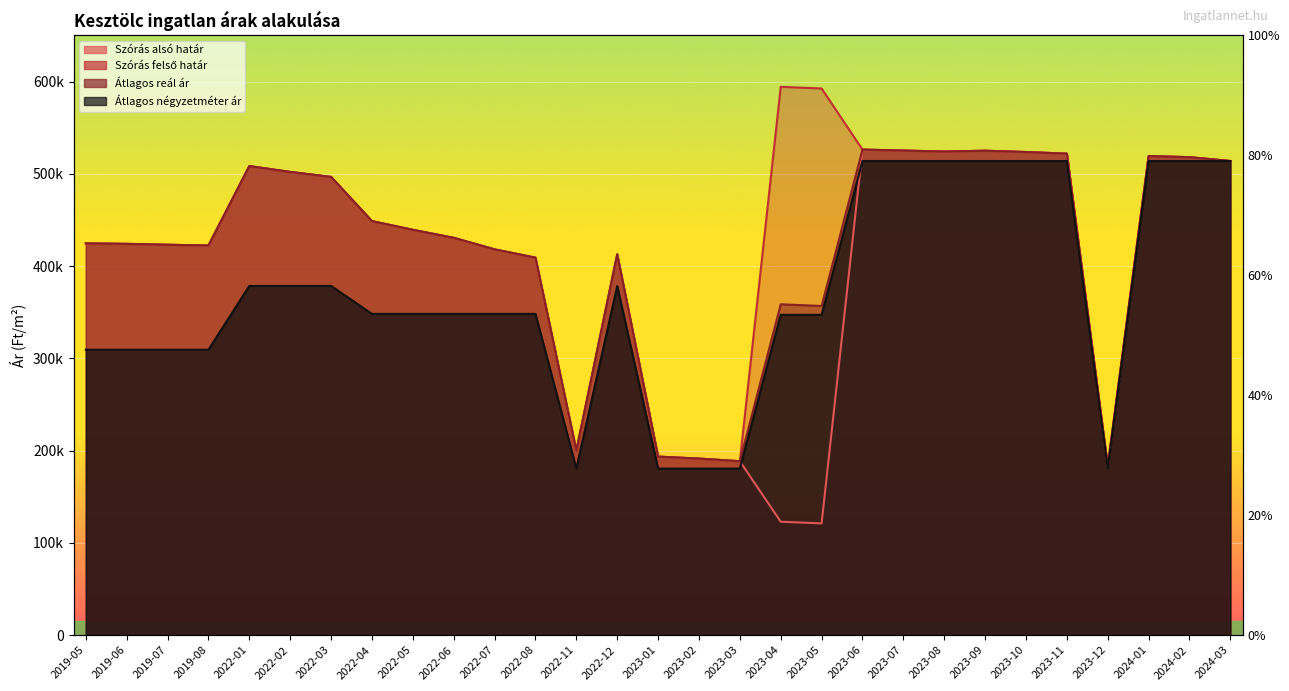

The Szórás alsó határ series shows 78804 at 2023-02. True or false?

False